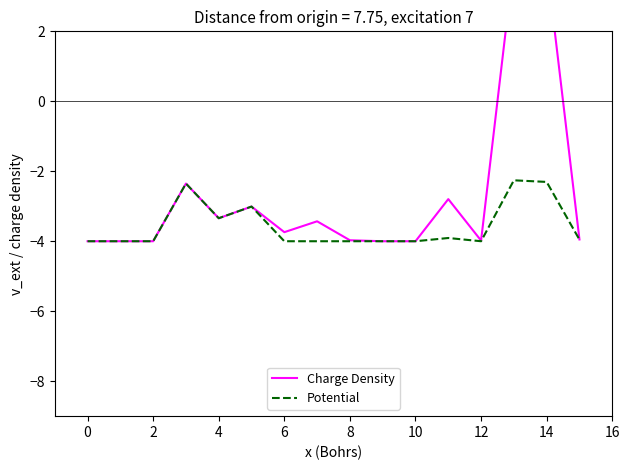

The value of Potential at 10 is -4.0. True or false?

True